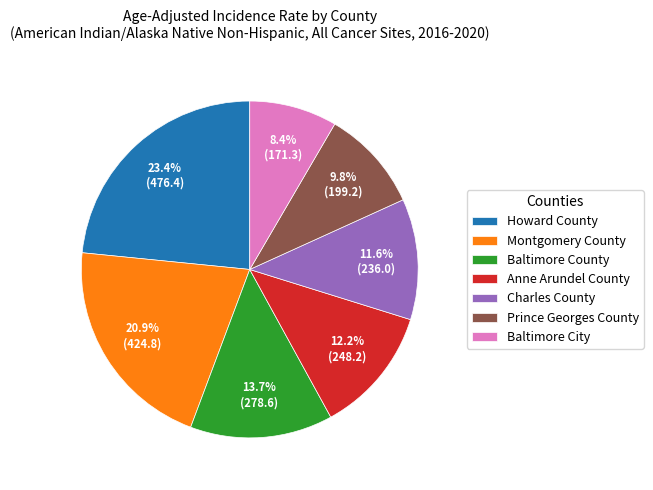

Is there any slice that represents more than half of the pie?

No